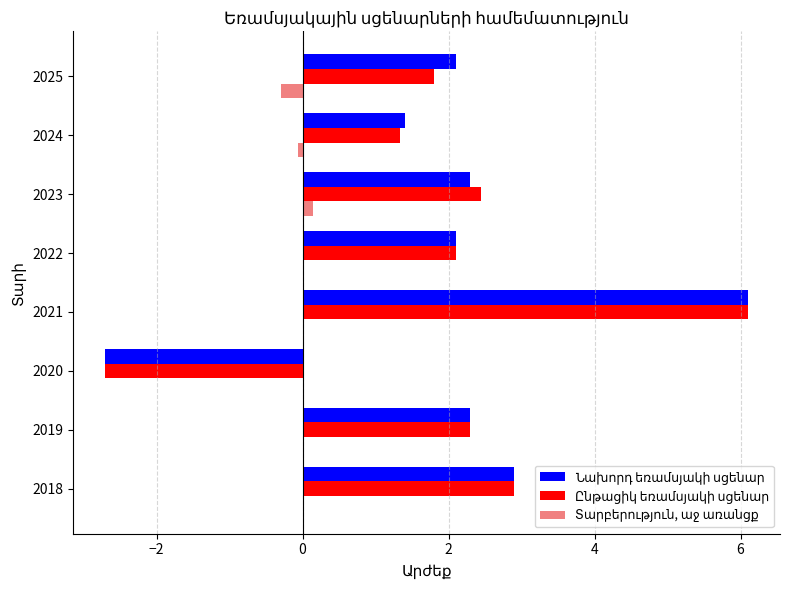

At which category is the sum across all series the highest?

2021